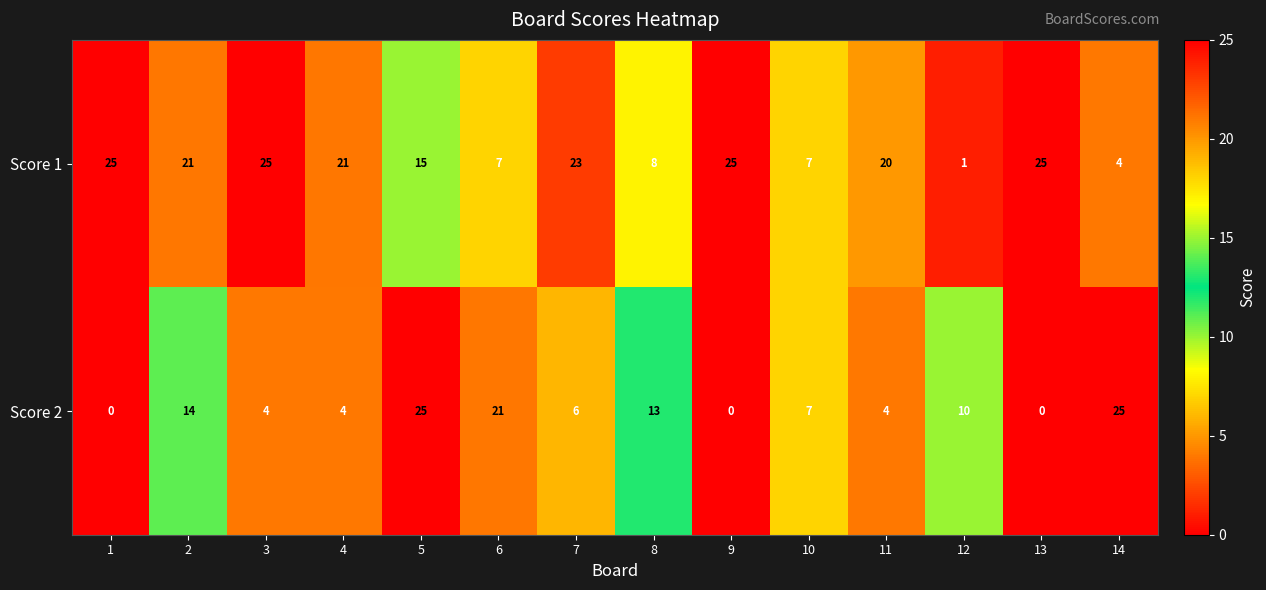

At which category is the sum across all series the highest?

5